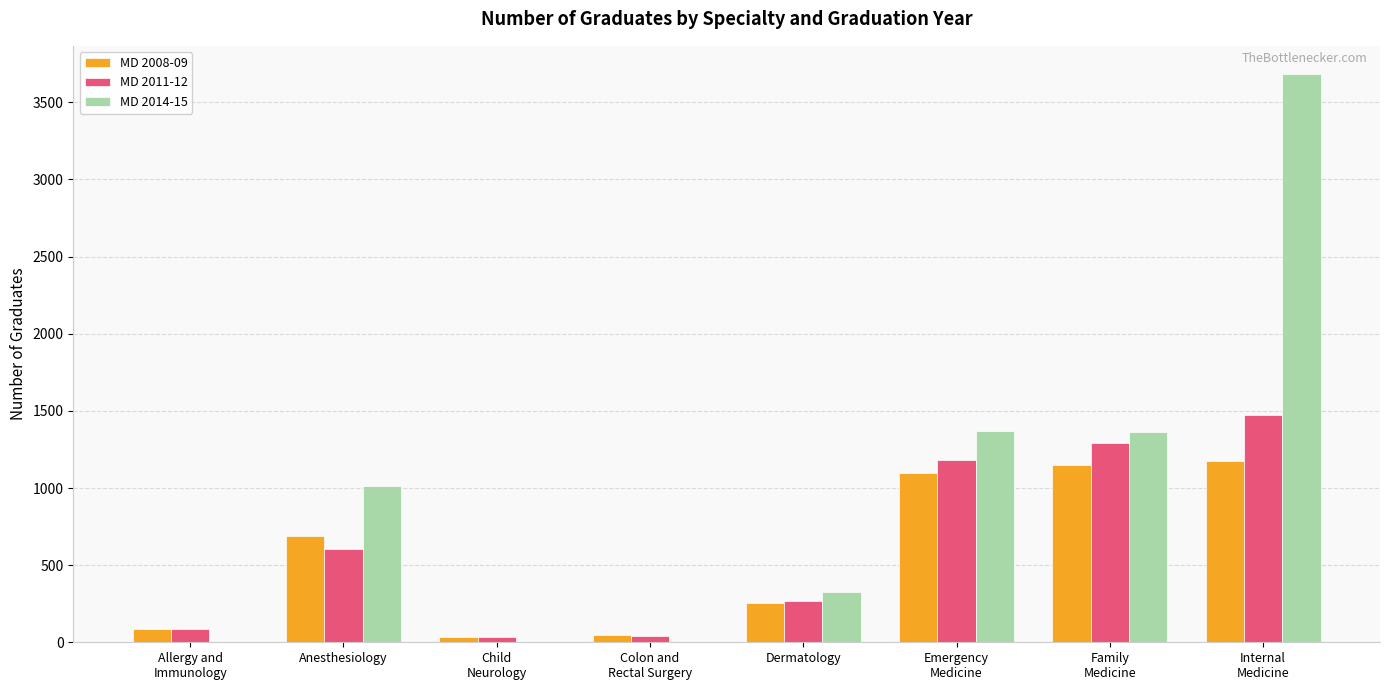

How many distinct data groups are displayed?

3